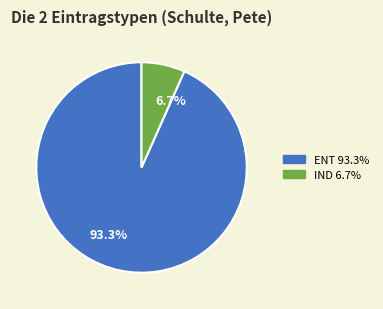

What is the ratio of the value at IND to the value at ENT?

0.1